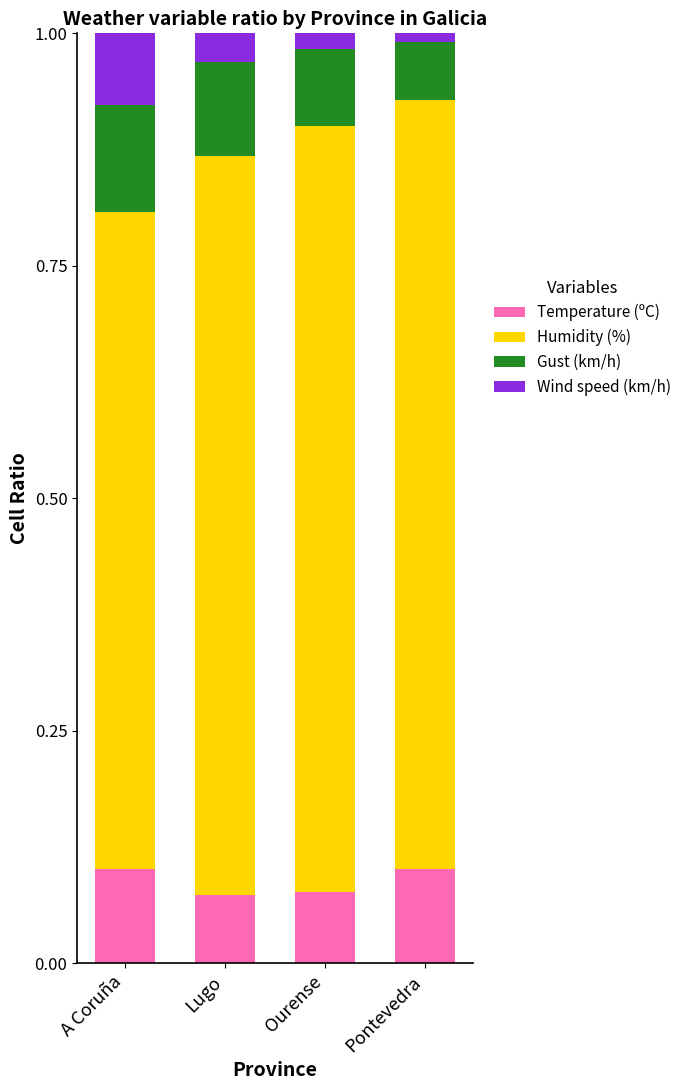

The Temperature (ºC) series shows 0.0 at A Coruña. True or false?

False